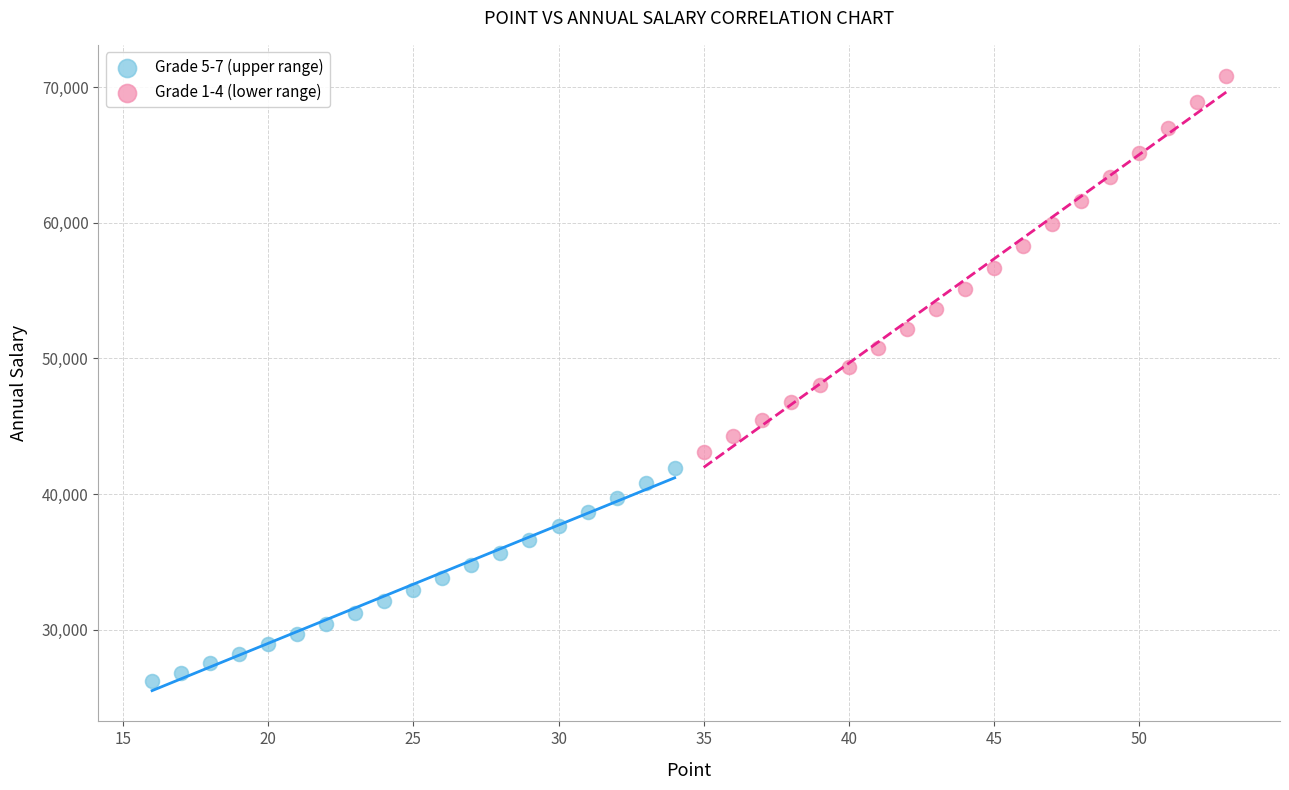

Which series has the widest spread of Y values?

Grade 1-4 (lower range)